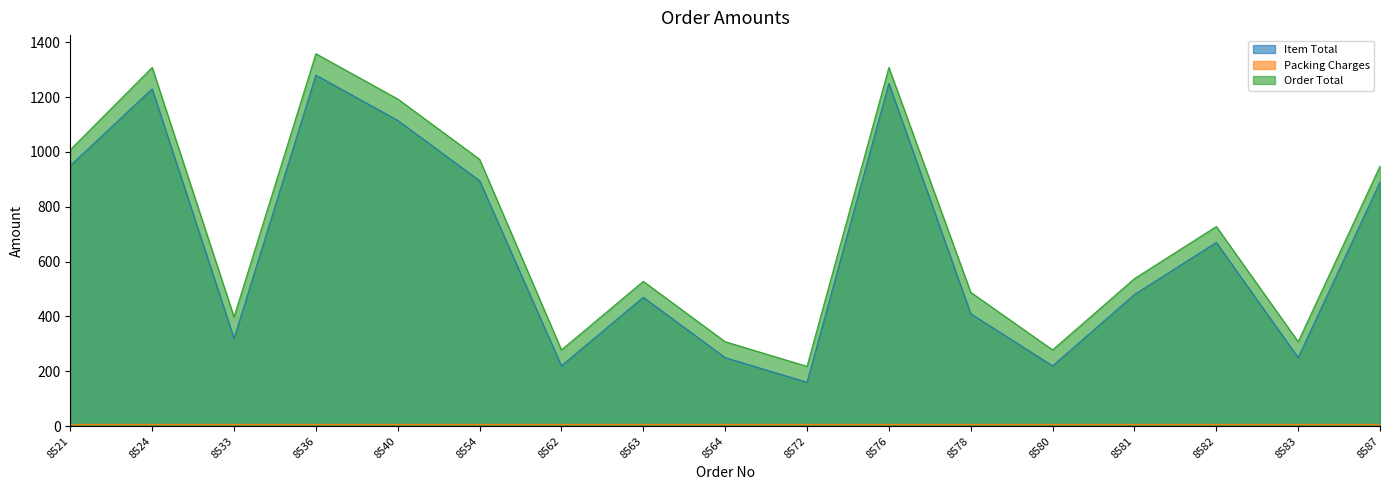

At how many categories does at least one series exceed 700?

8